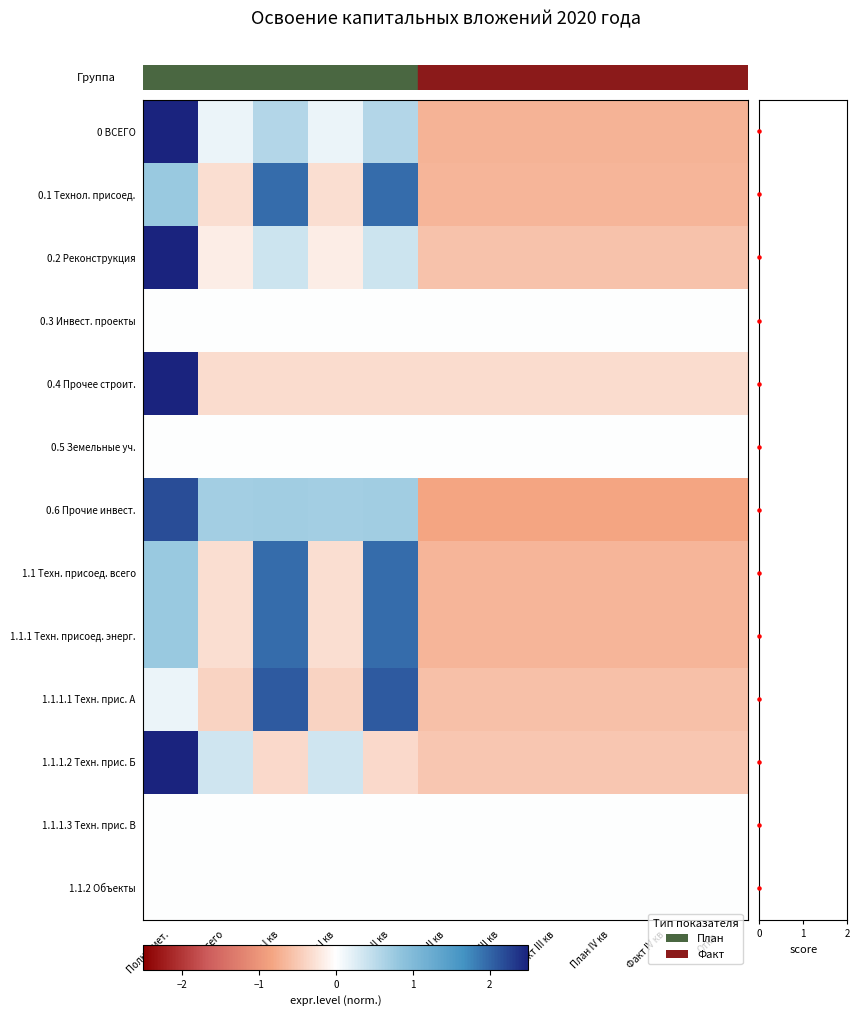

True or false: 1.1 Техн. присоед. всего has a value of 0.8 at Полн. смет..

True